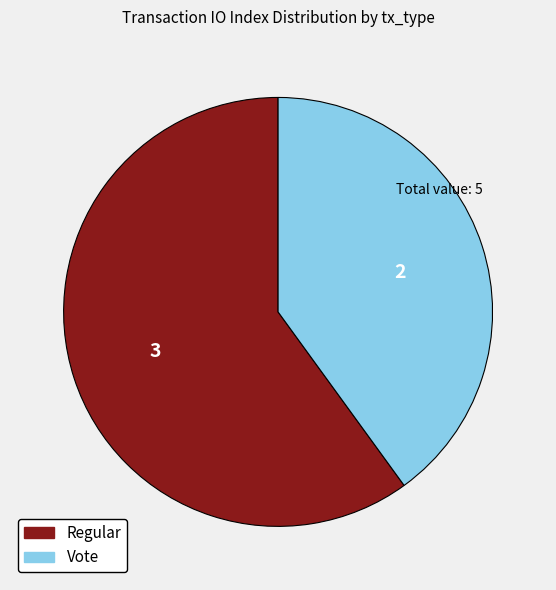

What is the largest slice in the pie chart?

Regular